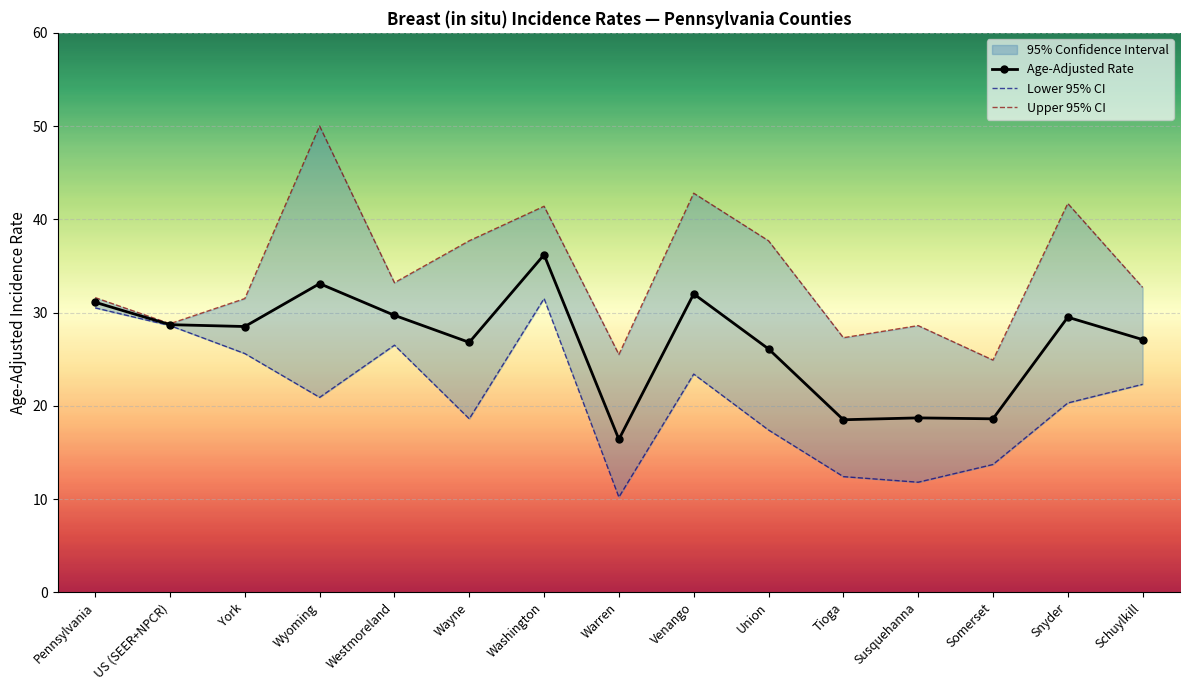

Reading left to right, list all the values displayed in this chart.

Age-Adjusted Rate: 31.1	28.7	28.5	33.1	29.7	26.8	36.2	16.4	32.0	26.1	18.5	18.7	18.6	29.5	27.1
Lower 95% CI: 30.5	28.6	25.6	20.9	26.5	18.6	31.5	10.2	23.4	17.4	12.4	11.8	13.7	20.3	22.3
Upper 95% CI: 31.6	28.8	31.5	50.0	33.2	37.7	41.4	25.5	42.8	37.7	27.3	28.6	24.9	41.7	32.7